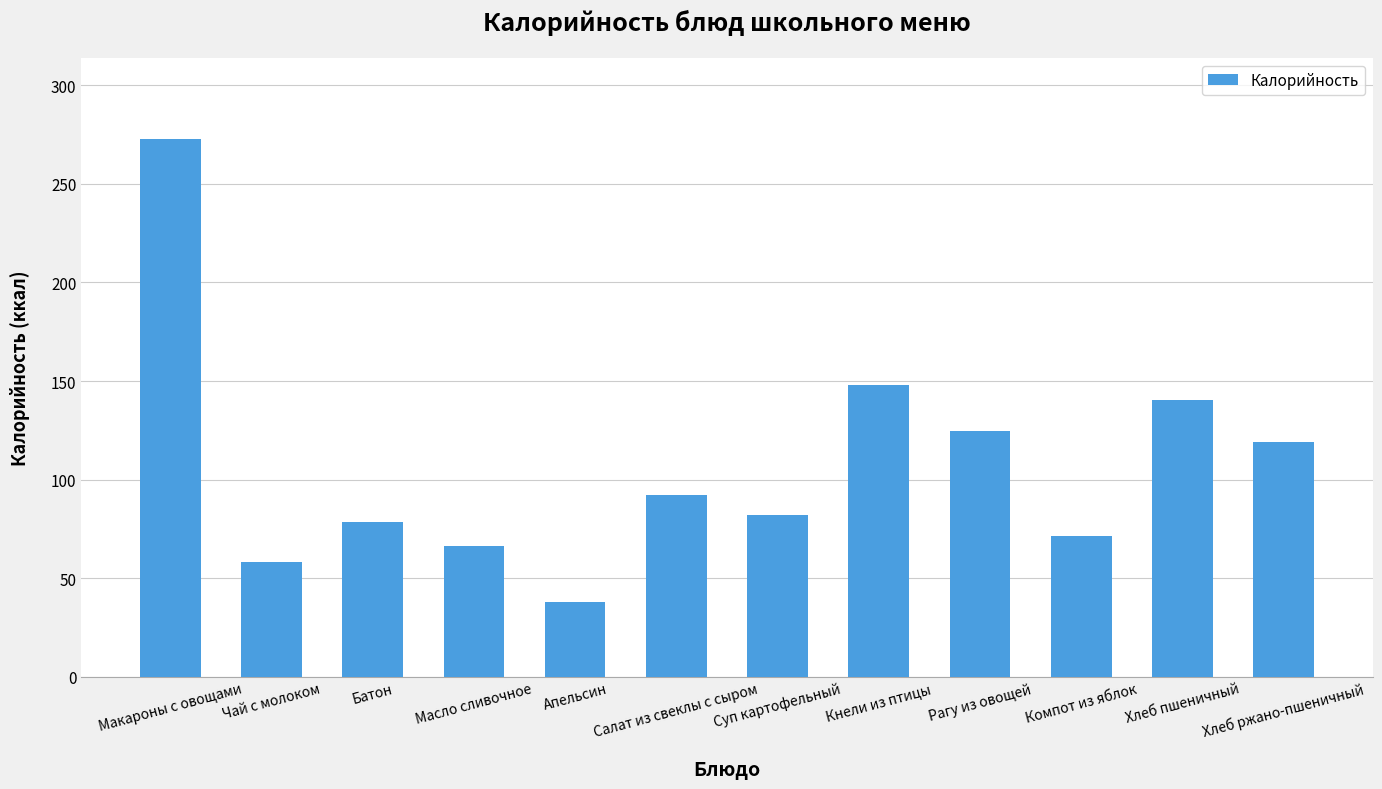

How many series are shown in this chart?

1